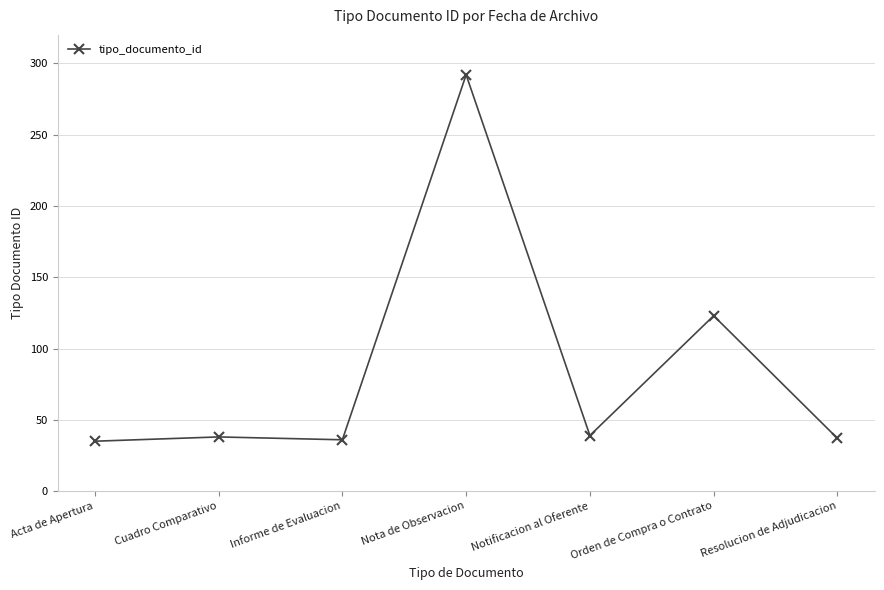

What is the maximum value shown in the chart?

292